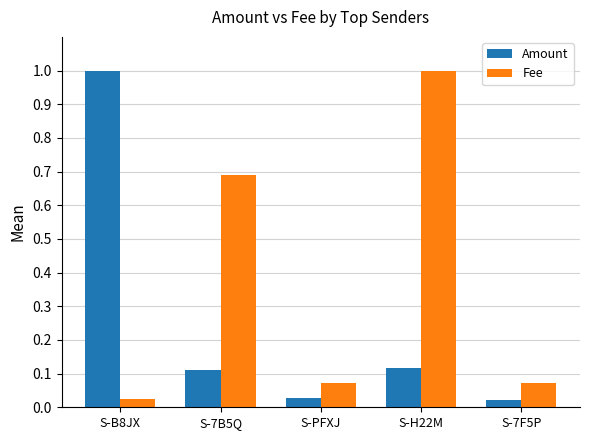

The value of Fee at S-7F5P is 0.0. True or false?

False